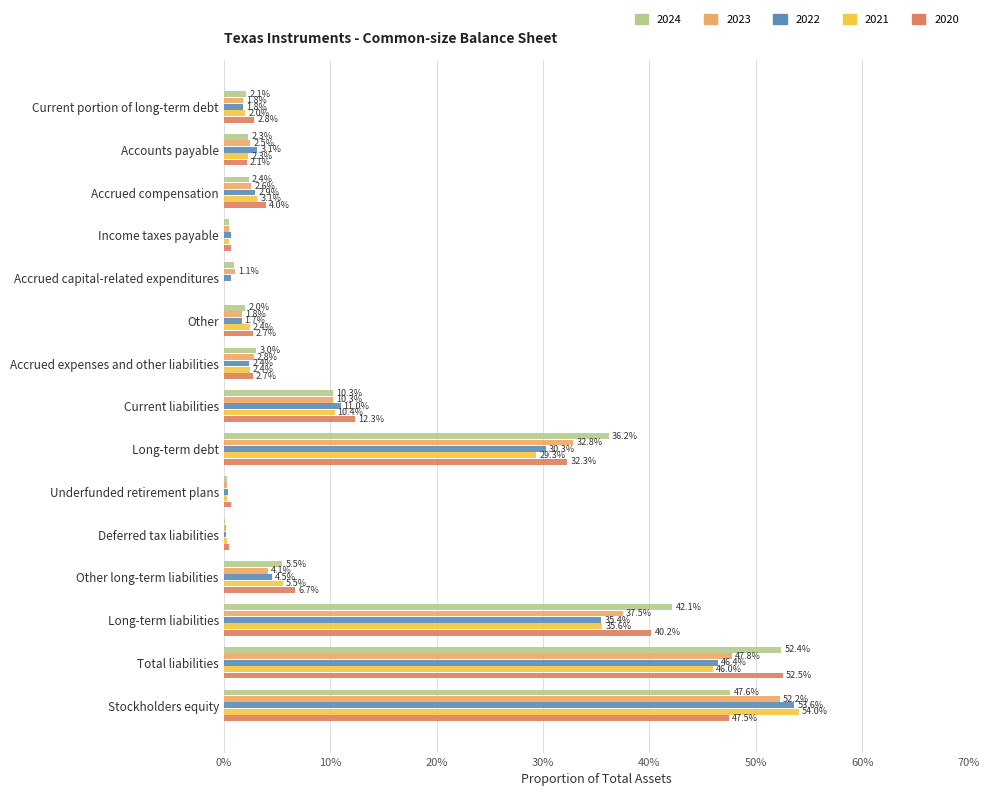

True or false: 2024 has a value of 0.5 at Stockholders equity.

True